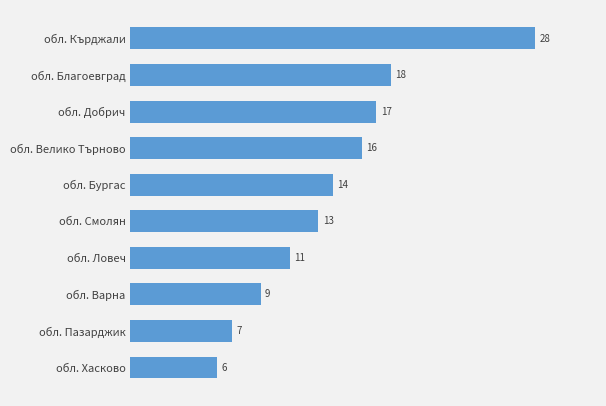

What is the sum of all values?

139